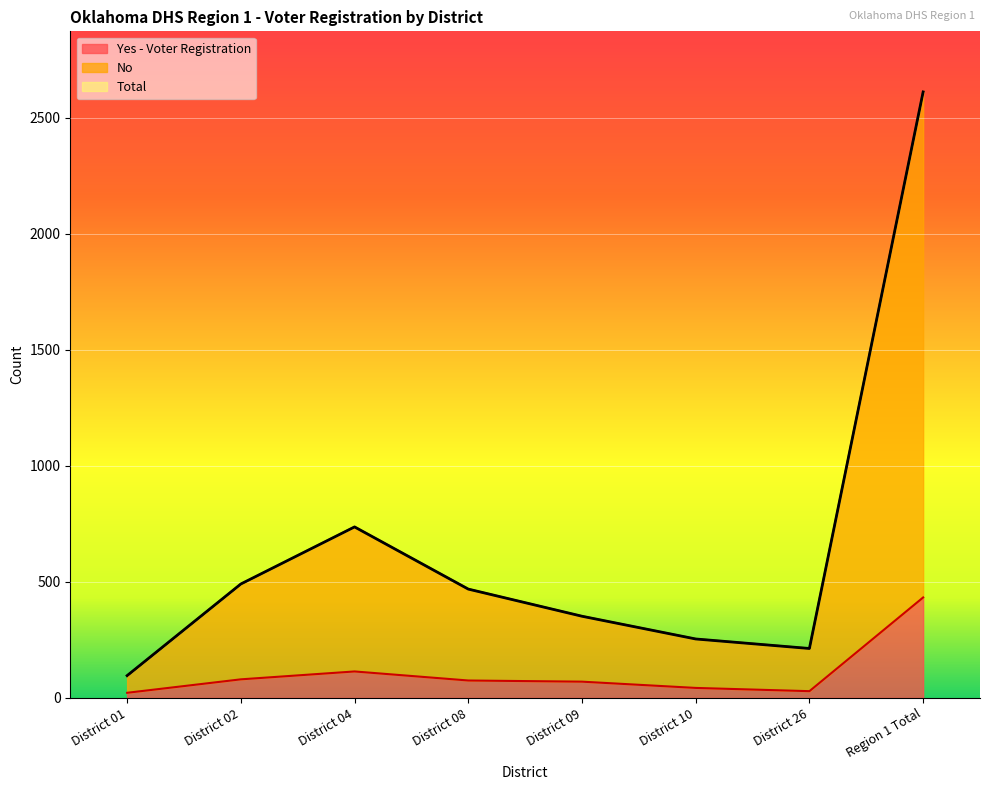

What is the sum of the Total values at District 10 and District 04?

991